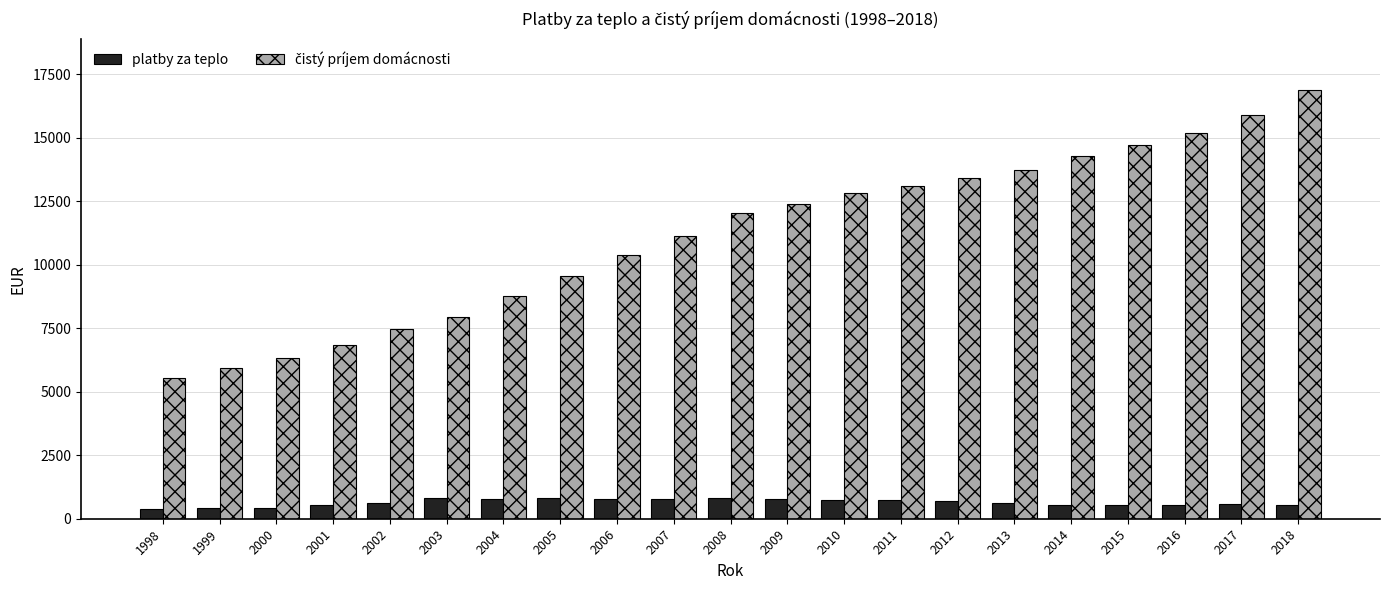

What is the highest value of the platby za teplo series?

830.4